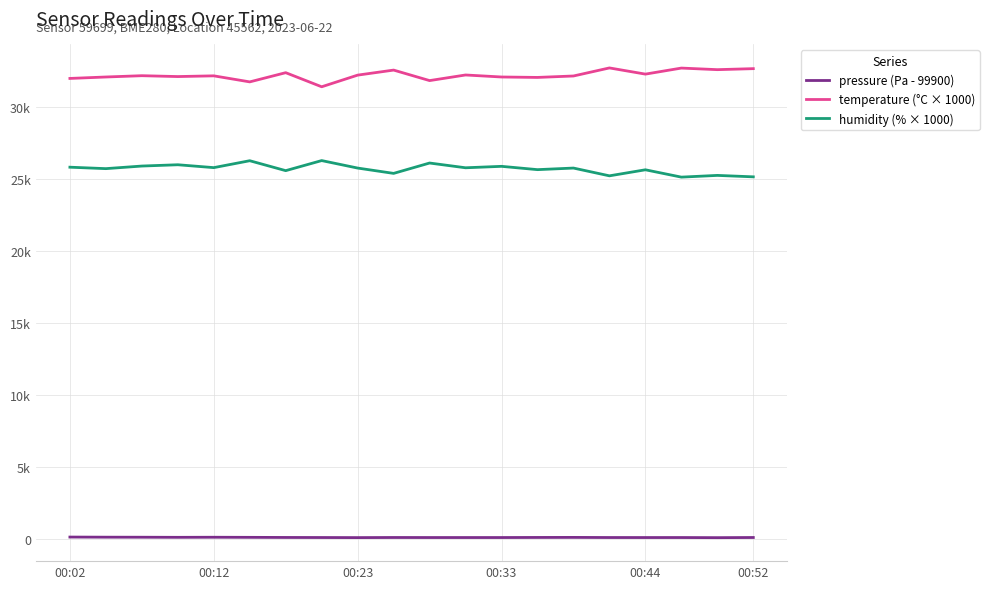

Where is temperature (°C × 1000) nearest to the value 32095?

13